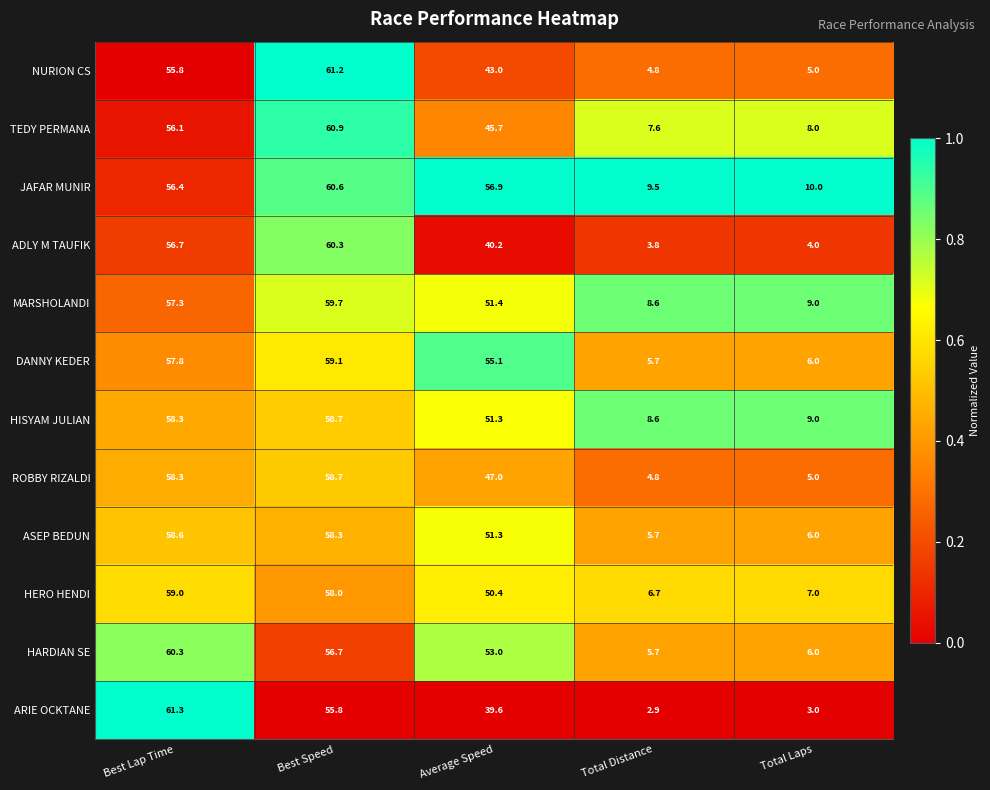

At which label is ARIE OCKTANE closest to 32?

Average Speed